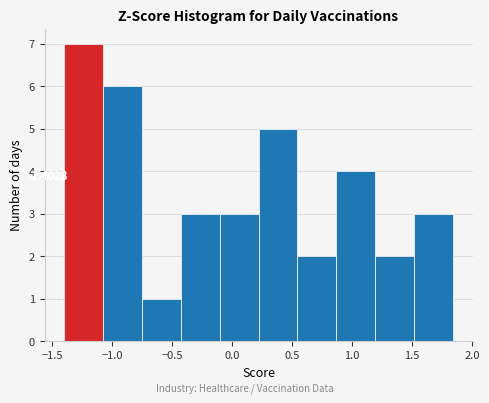

Which range on the x-axis has the tallest bar?

-1.40 to -1.10